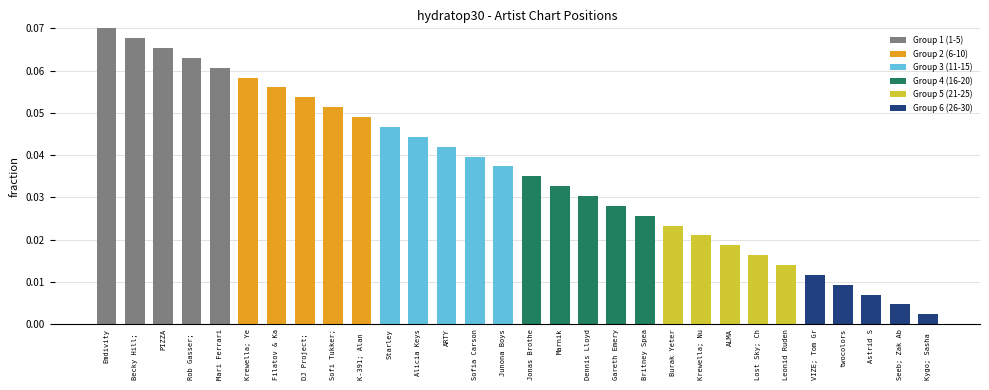

Which category has the highest value across all series?

Emdivity